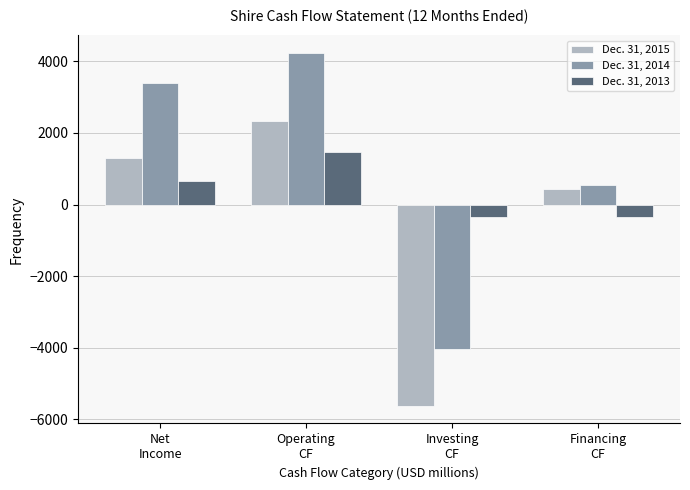

Which series has the largest range (max minus min)?

Dec. 31, 2014